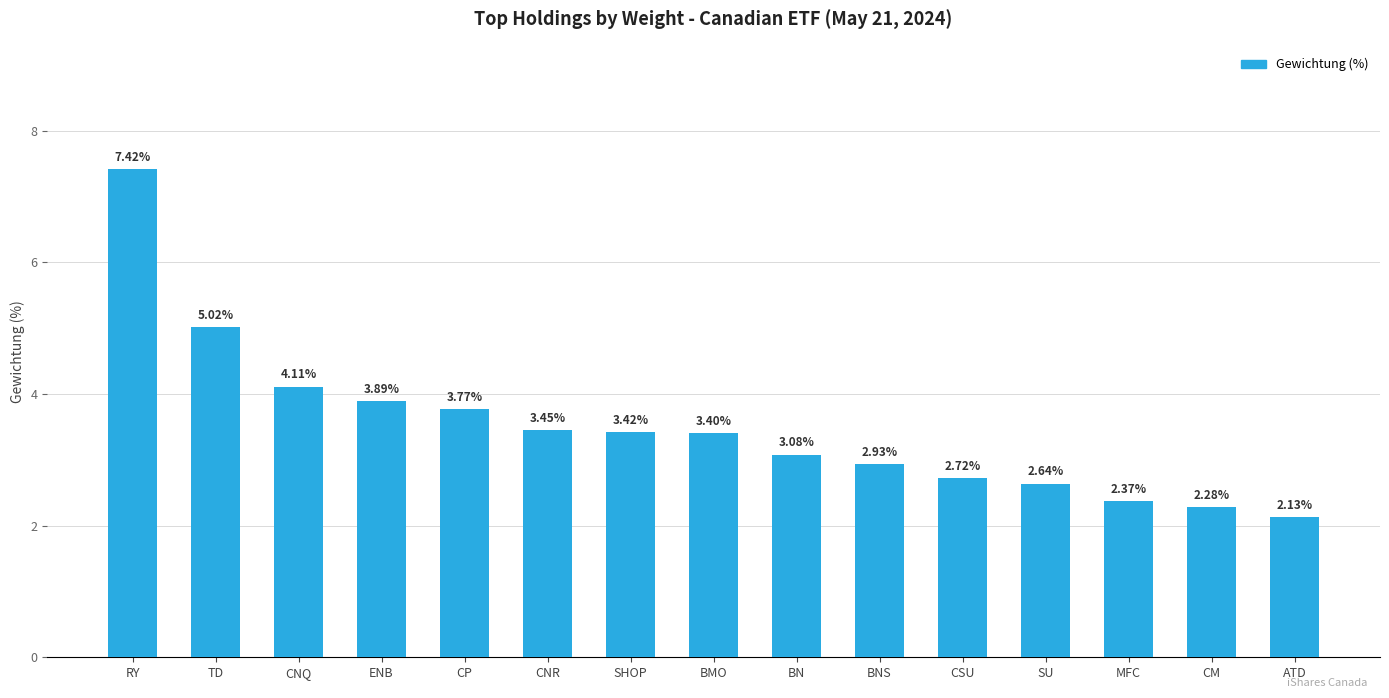

The value at CNQ is 5.7. True or false?

False